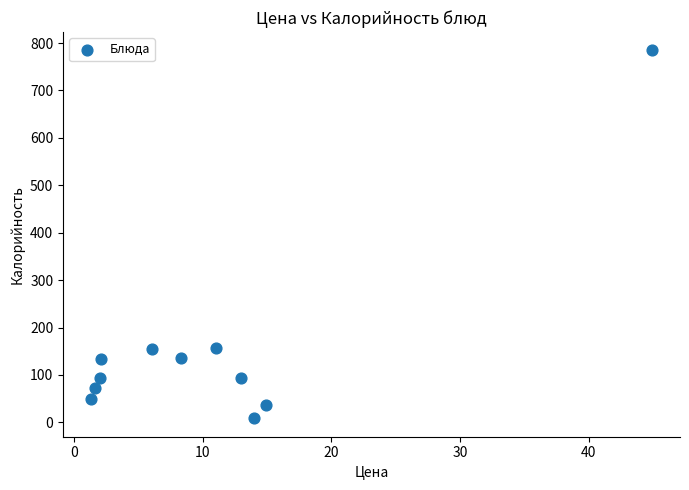

What is the average Y value?

156.2